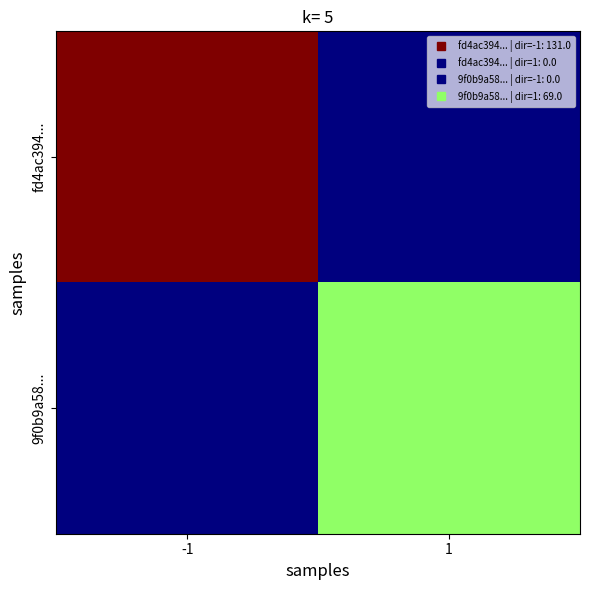

Rank the series by their average value, from highest to lowest.

fd4ac394..., 9f0b9a58...